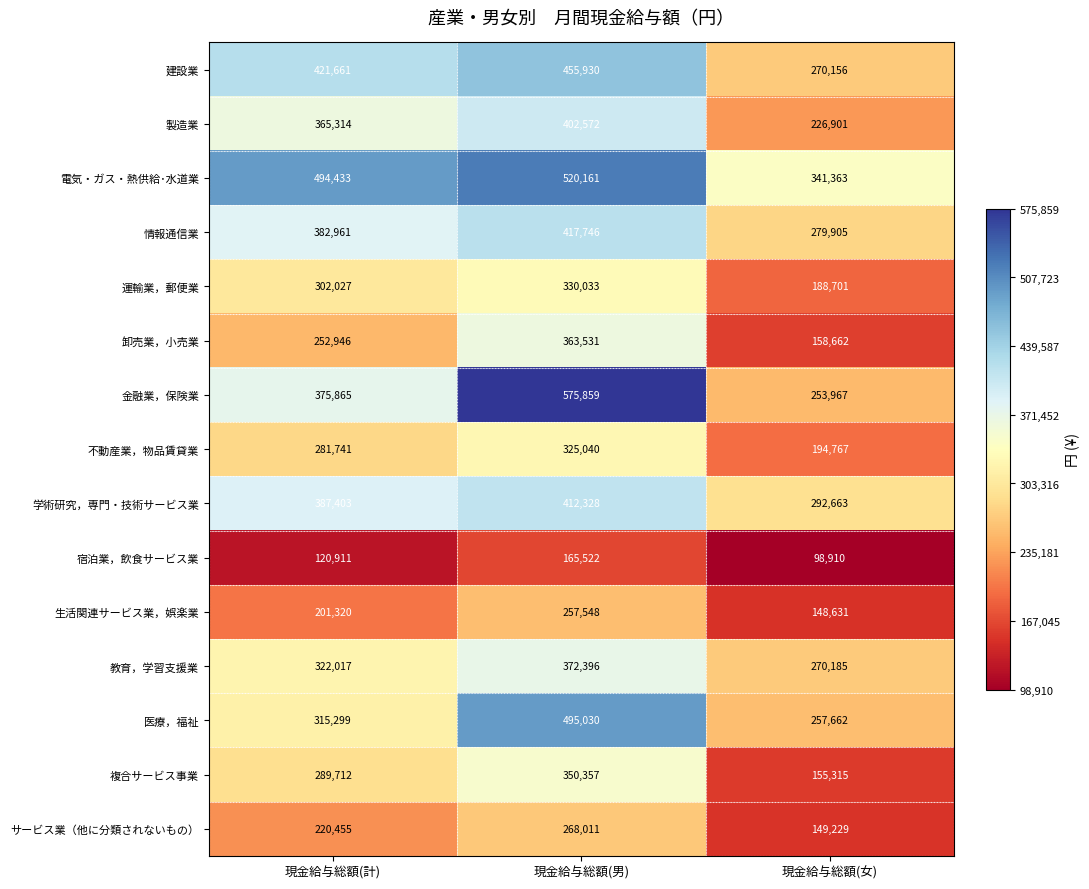

Count the number of categories in the chart.

3